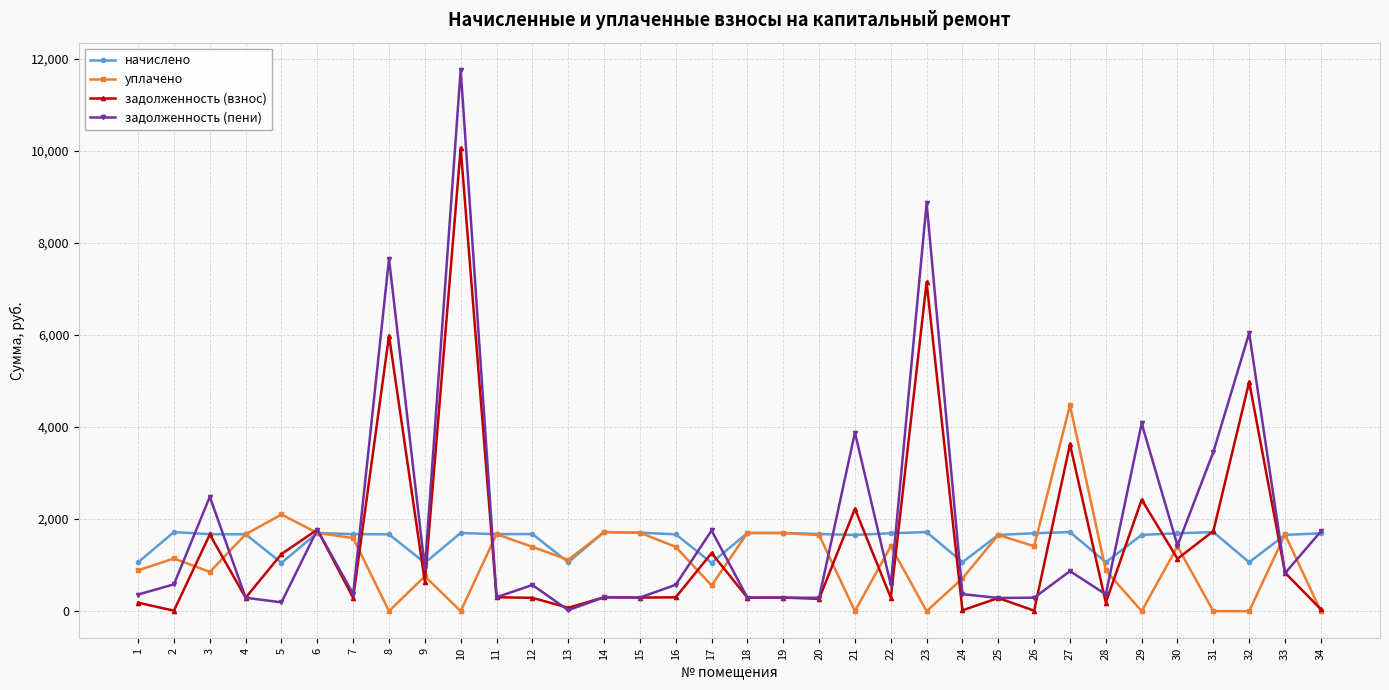

Read the начислено value at 1.

1062.7